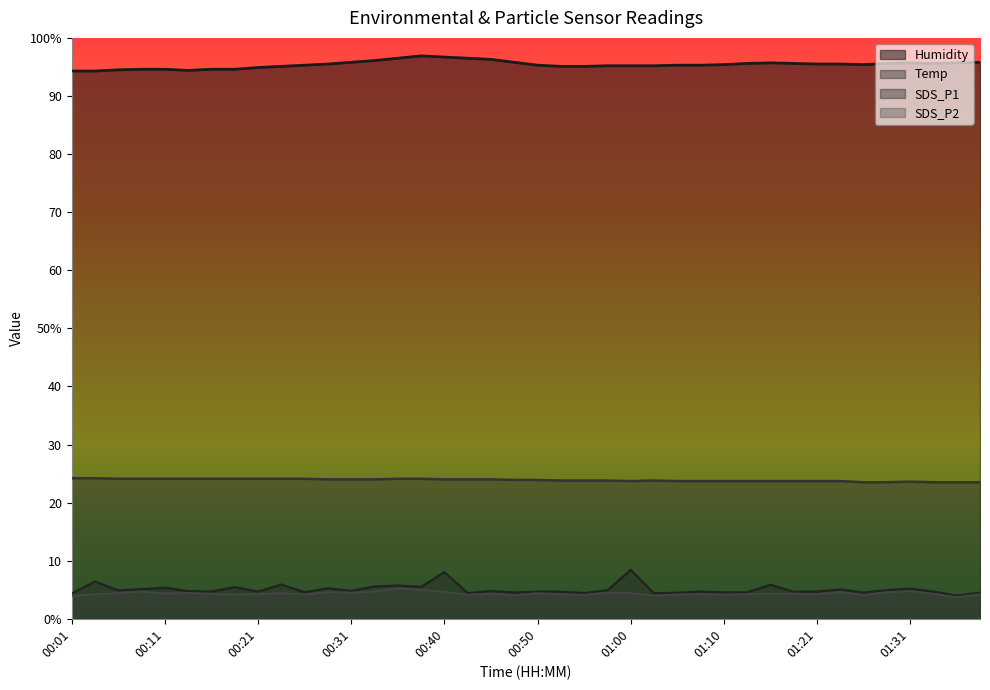

At which category is the sum across all series the highest?

00:40